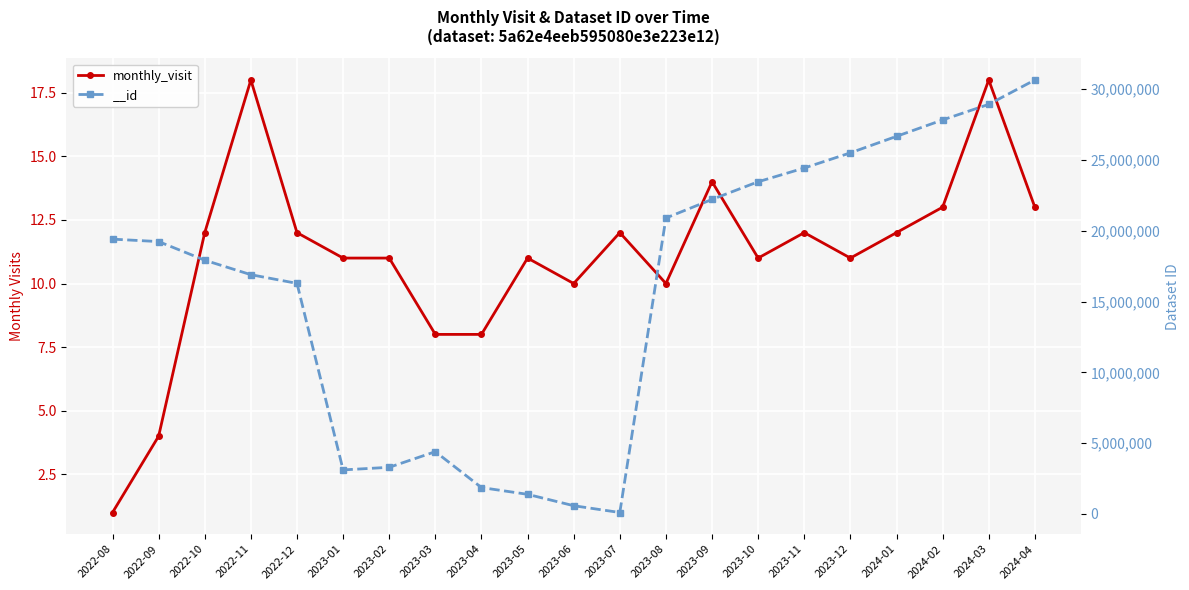

Rank the categories by value from highest to lowest.

2022-11, 2024-03, 2023-09, 2024-02, 2024-04, 2022-10, 2022-12, 2023-07, 2023-11, 2024-01, 2023-01, 2023-02, 2023-05, 2023-10, 2023-12, 2023-06, 2023-08, 2023-03, 2023-04, 2022-09, 2022-08